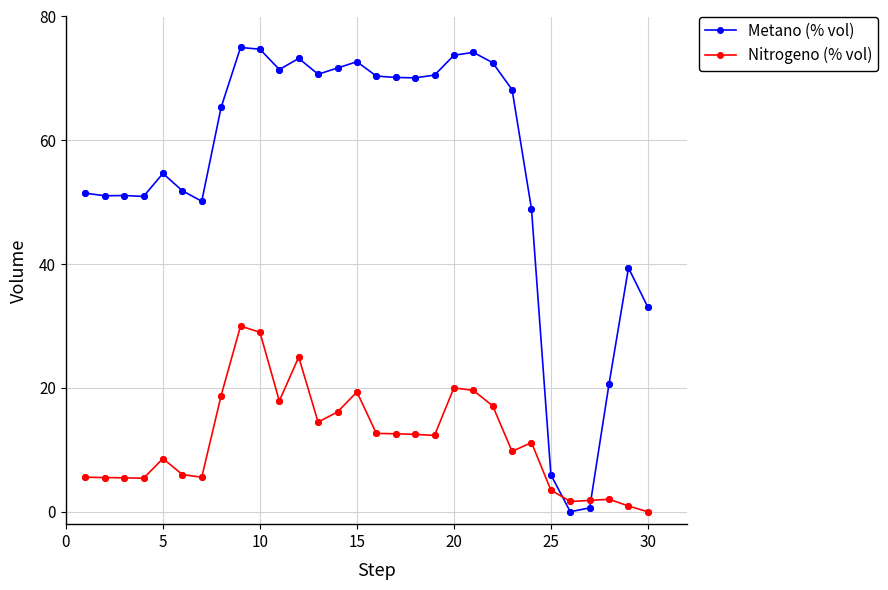

Which series has the widest spread of values?

Metano (% vol)